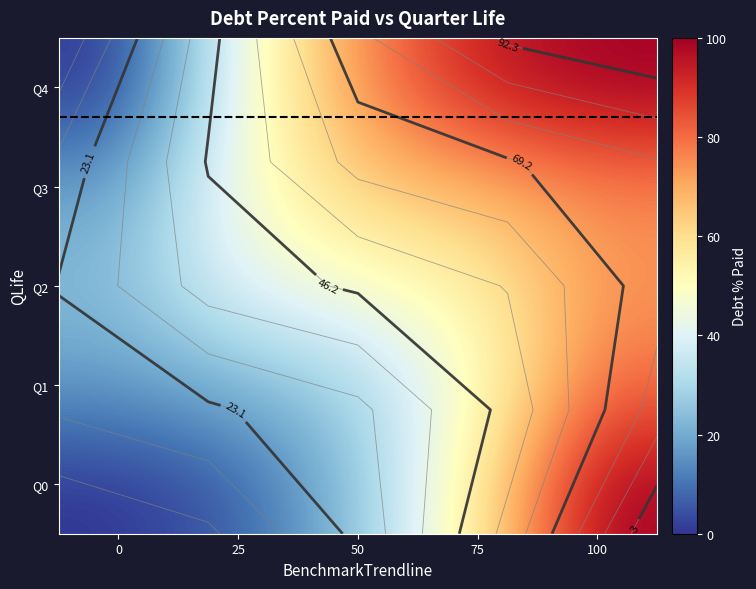

What is the sum of the Q0 values at 50 and 75?

81.2